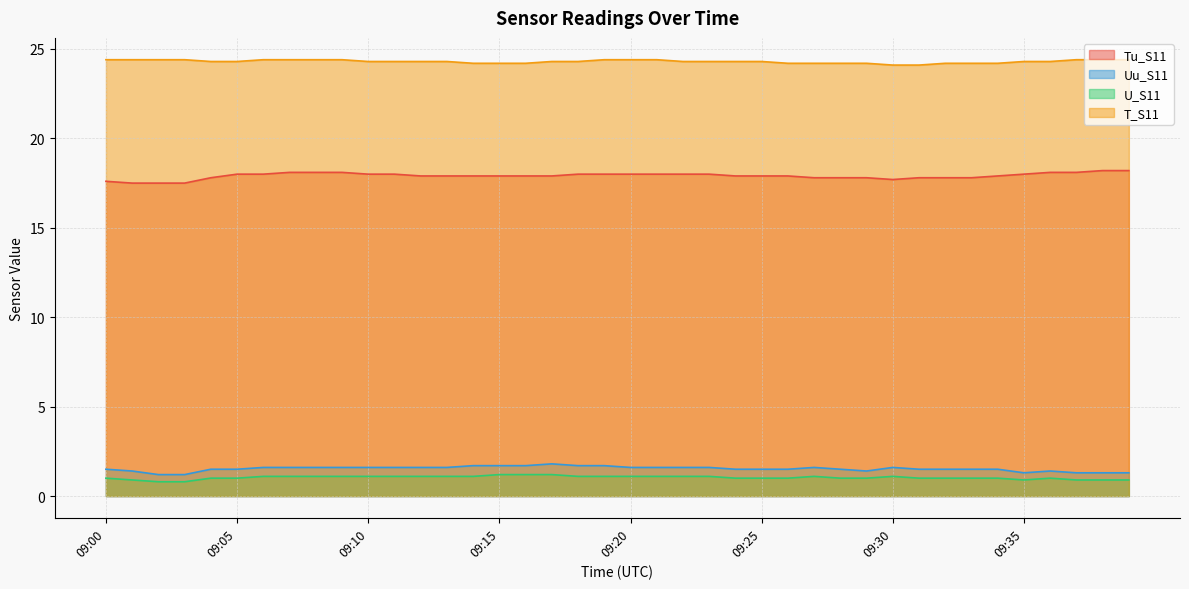

Between 09:38 and 09:37, which is larger?

09:38